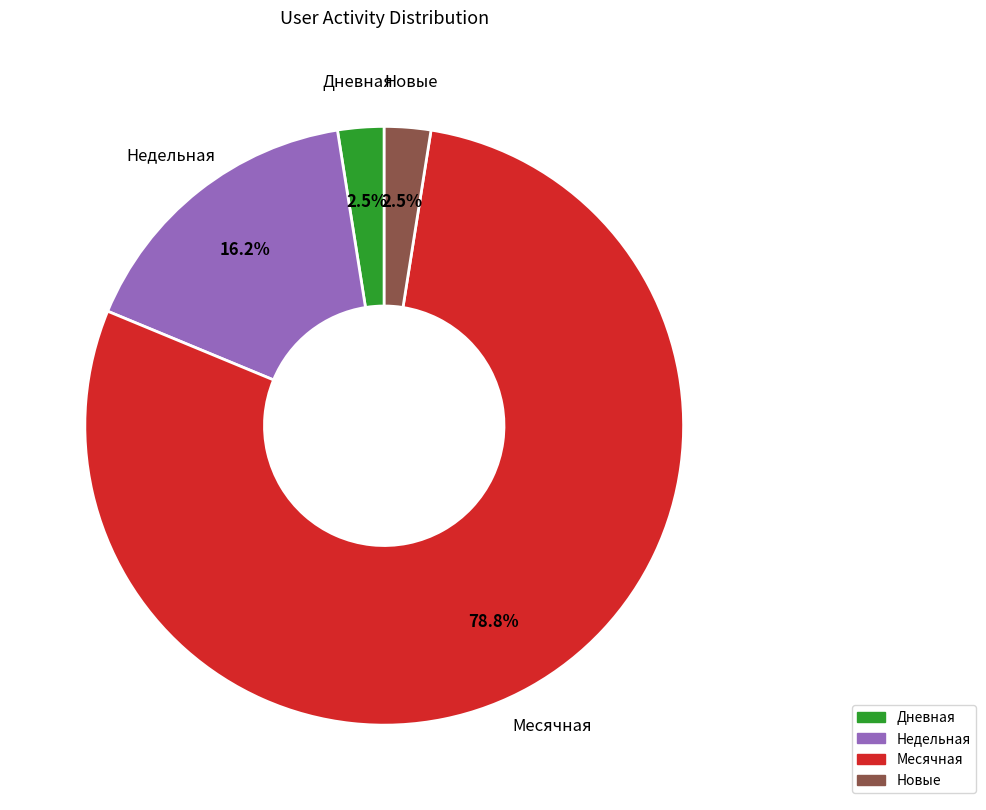

Is there a majority slice in this chart?

Yes